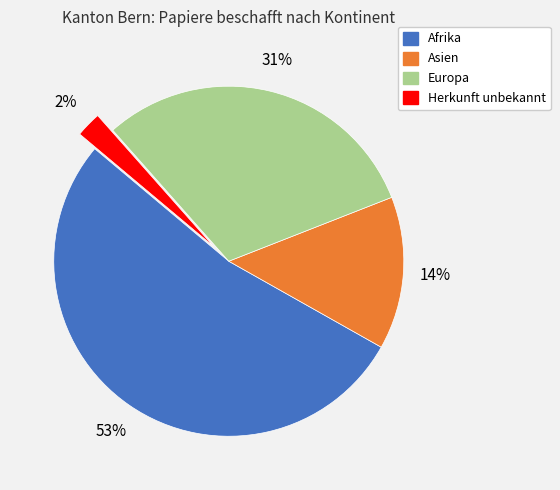

Does any single category account for the majority?

Yes